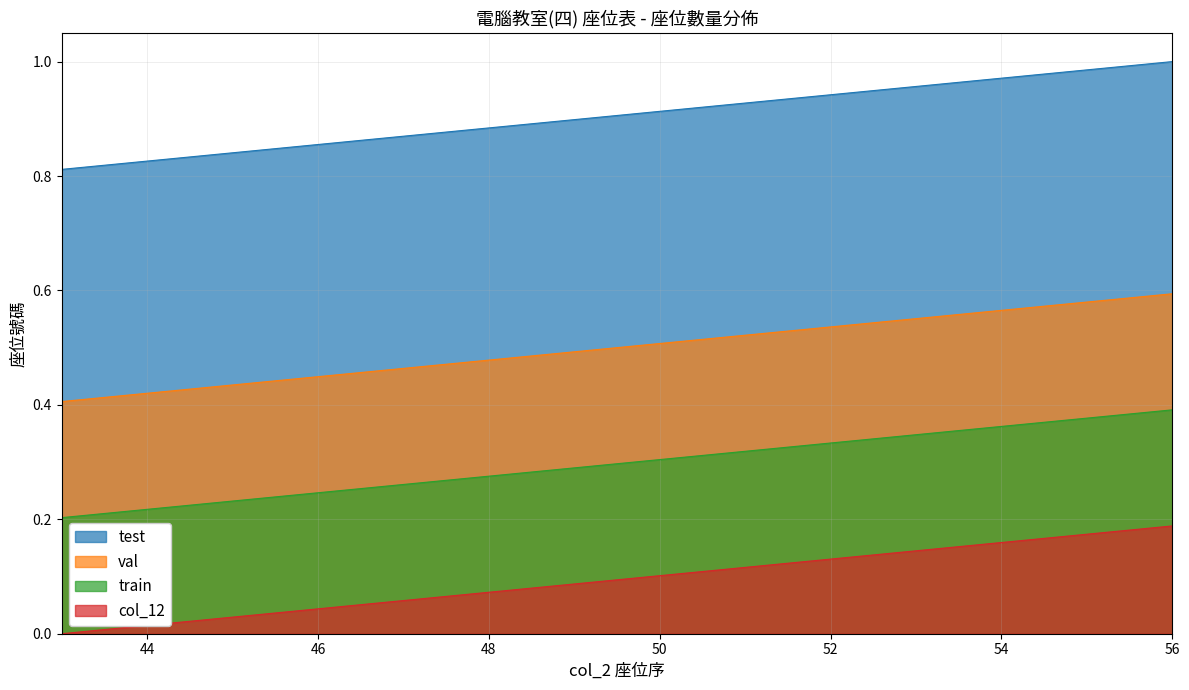

What are all the series names shown in the legend?

test, val, train, col_12